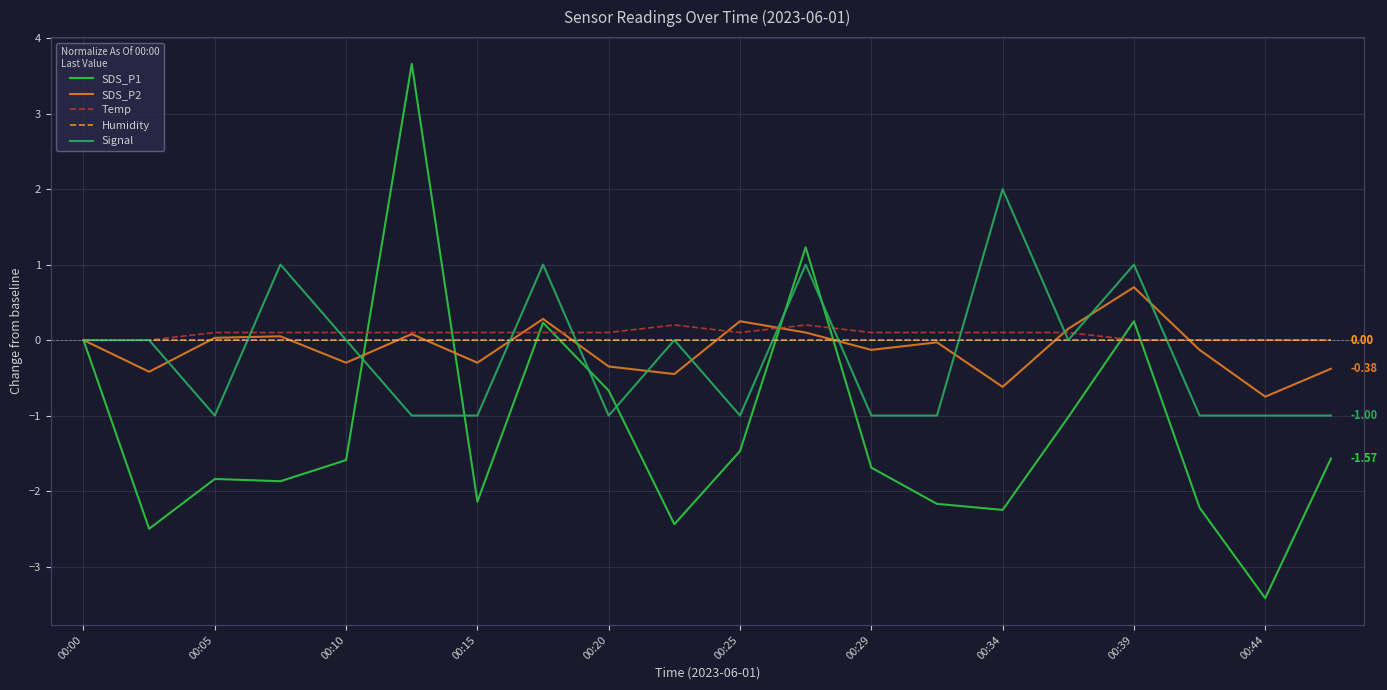

True or false: Signal has more than 1 points higher than both neighbors.

True